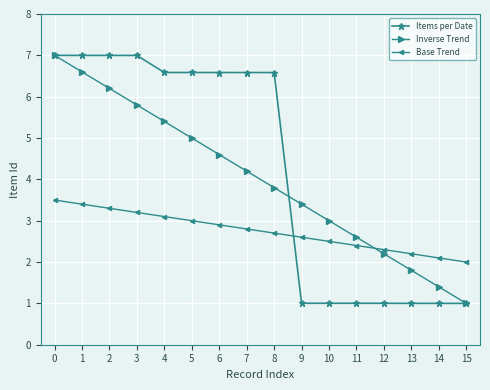

Is it true that Items per Date equals 2.4 at 1?

False